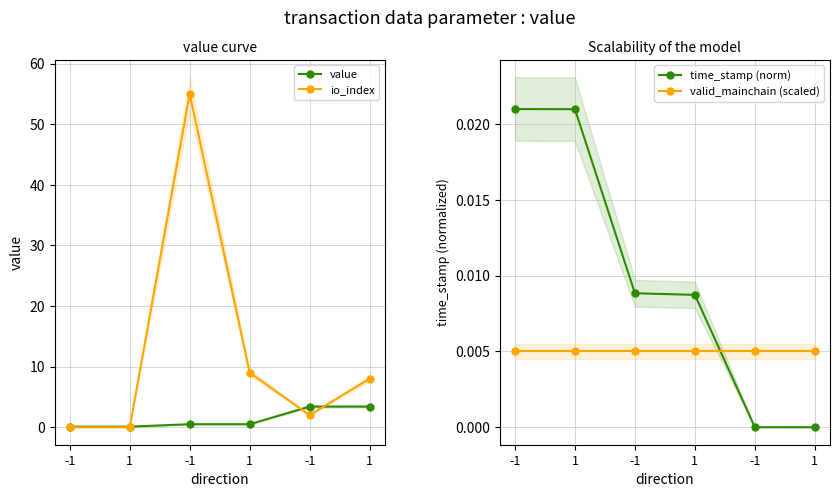

Which category has the lowest value across all series?

-1